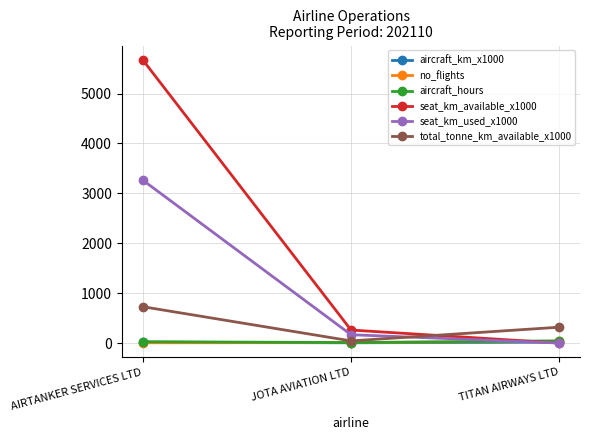

The value of total_tonne_km_available_x1000 at AIRTANKER SERVICES LTD is 729.0. True or false?

True